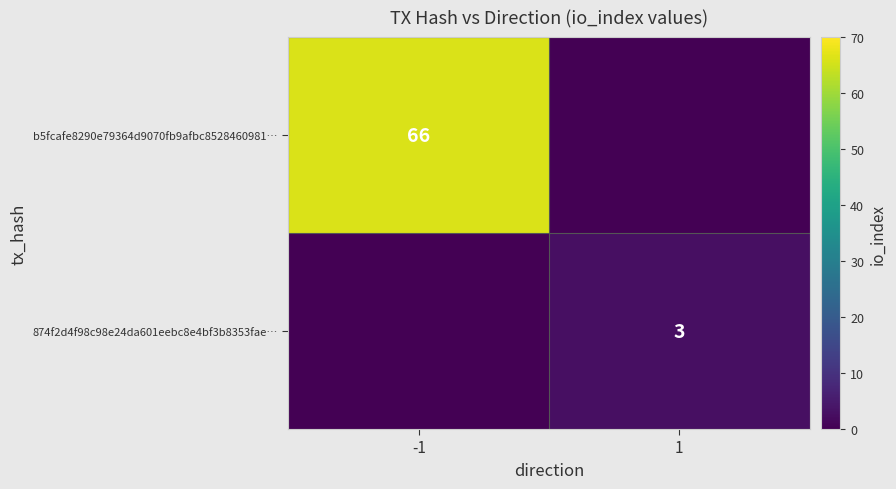

The b5fcafe8290e79364d9070fb9afbc8528460981… series shows 66 at -1. True or false?

True